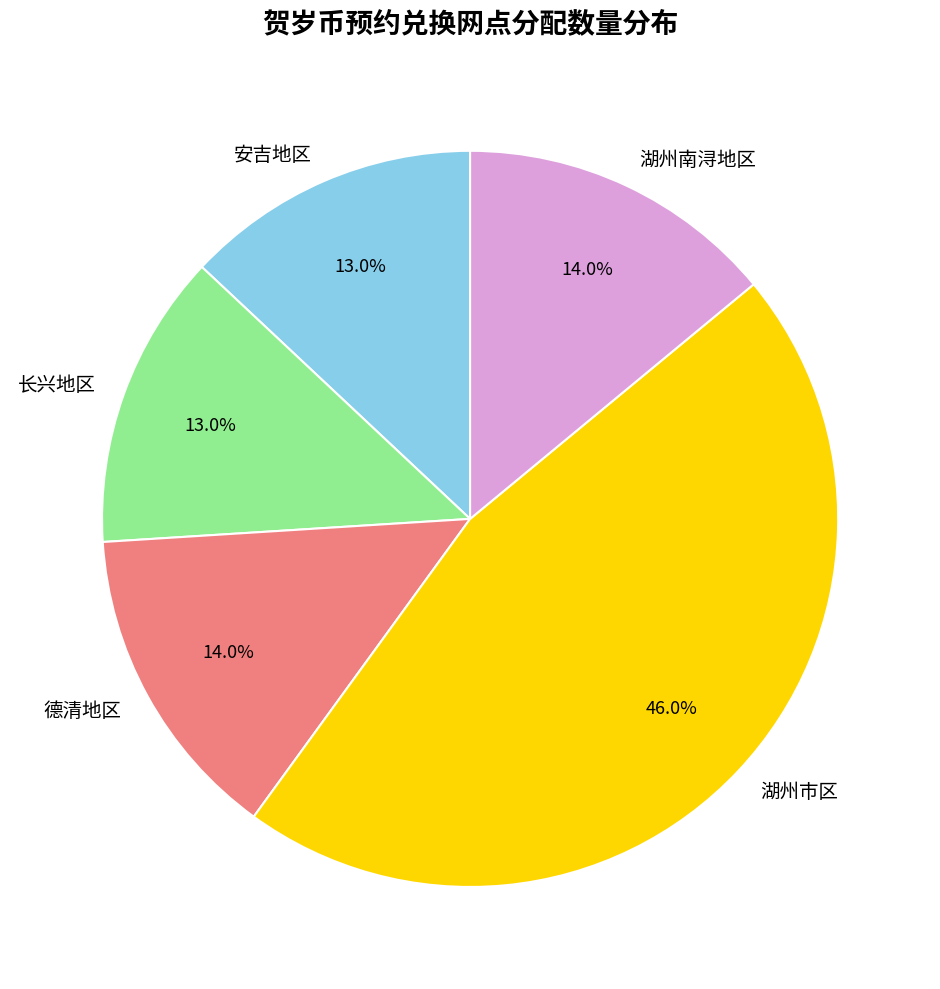

Does any single category account for the majority?

No